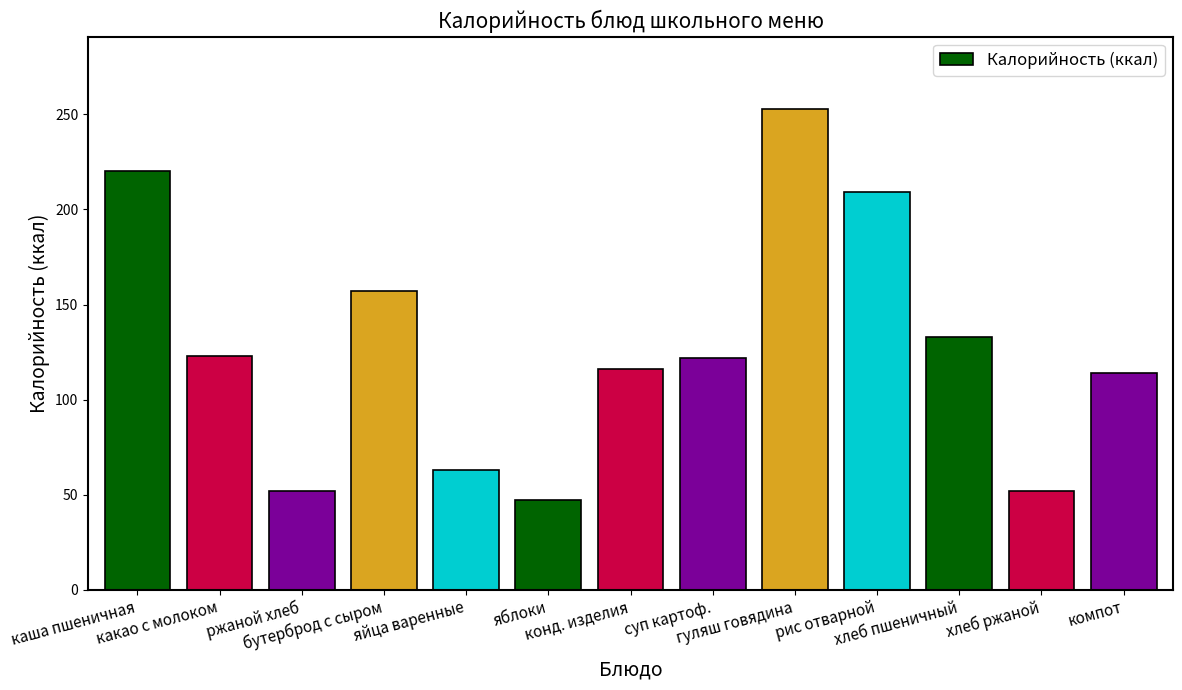

The value at суп картоф. is 193. True or false?

False